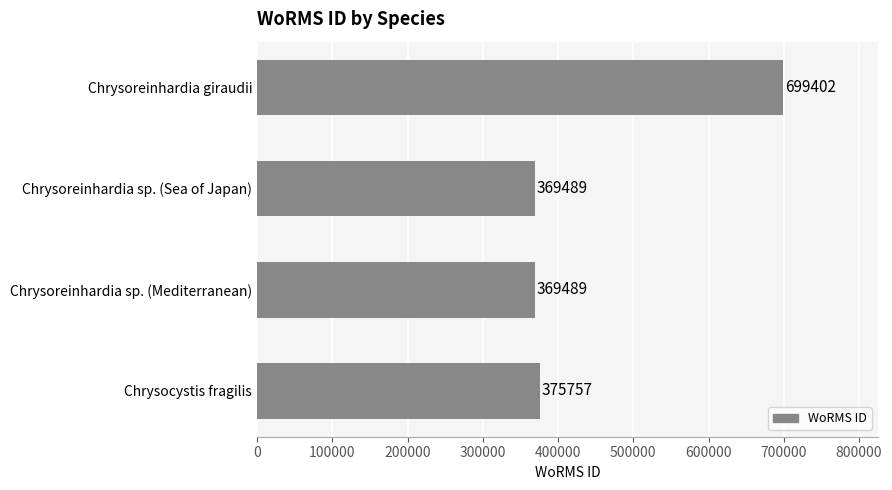

What position from the bottom is Chrysoreinhardia sp. (Mediterranean)?

2